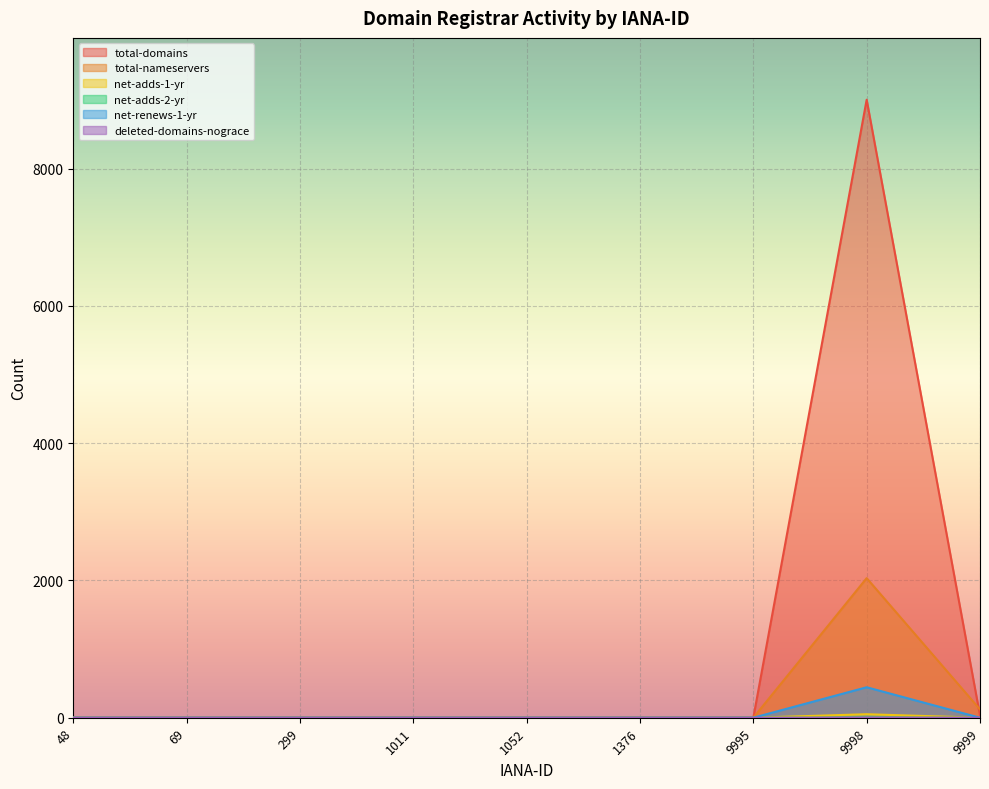

Where is net-renews-1-yr nearest to the value 222?

48